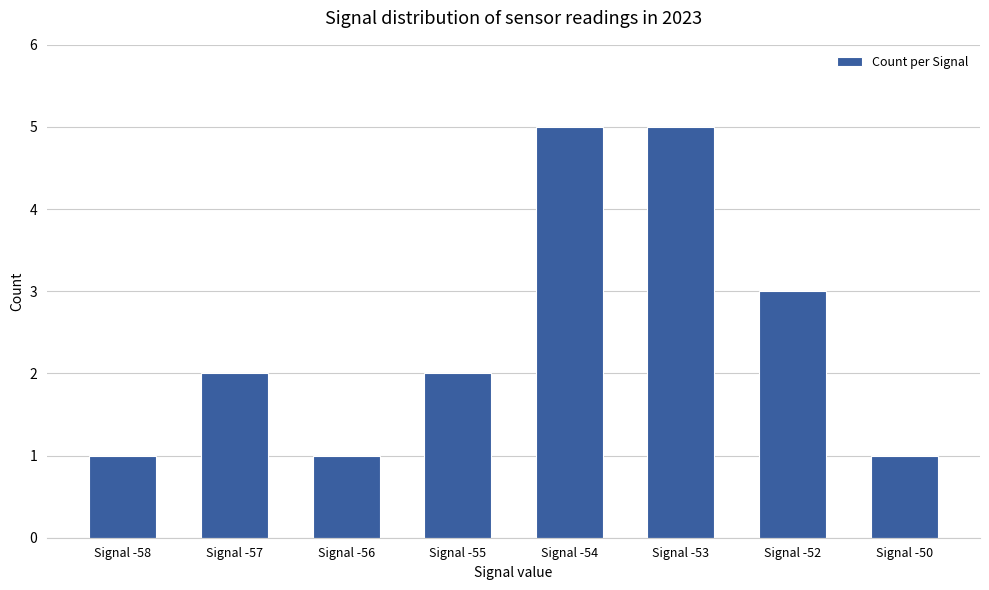

What is the value of the 8th bar from the left?

1